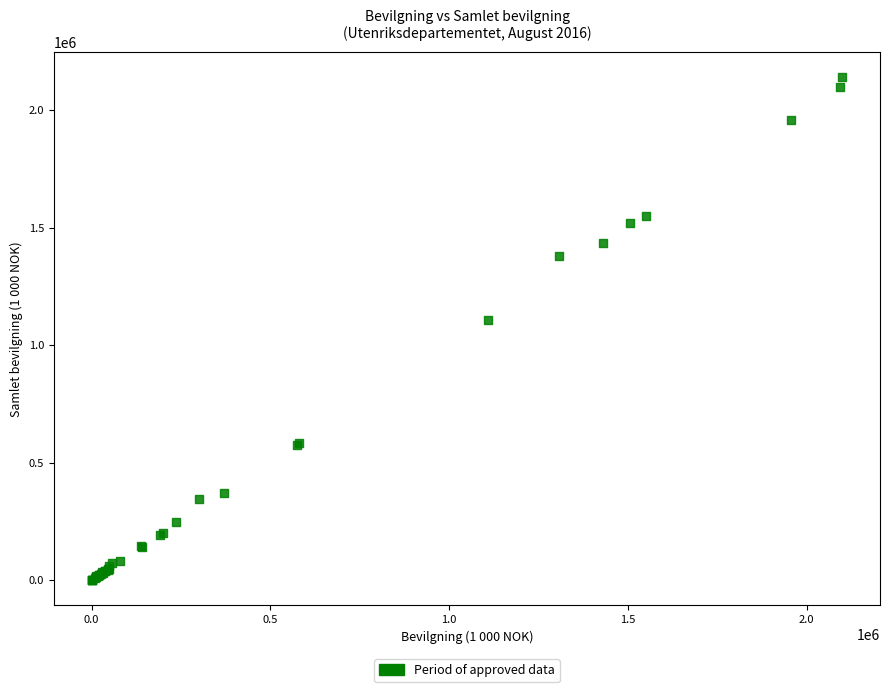

What Y value in the scatter plot is closest to 1070548?

1108500